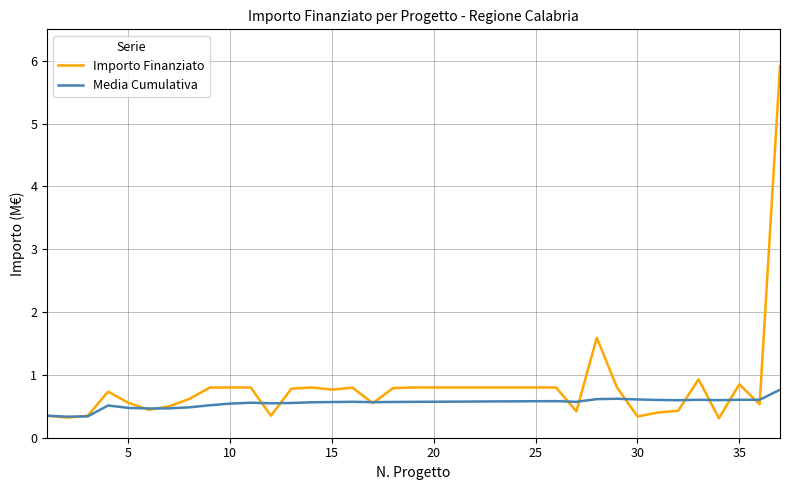

Rank the series by their average value, from lowest to highest.

Media Cumulativa, Importo Finanziato